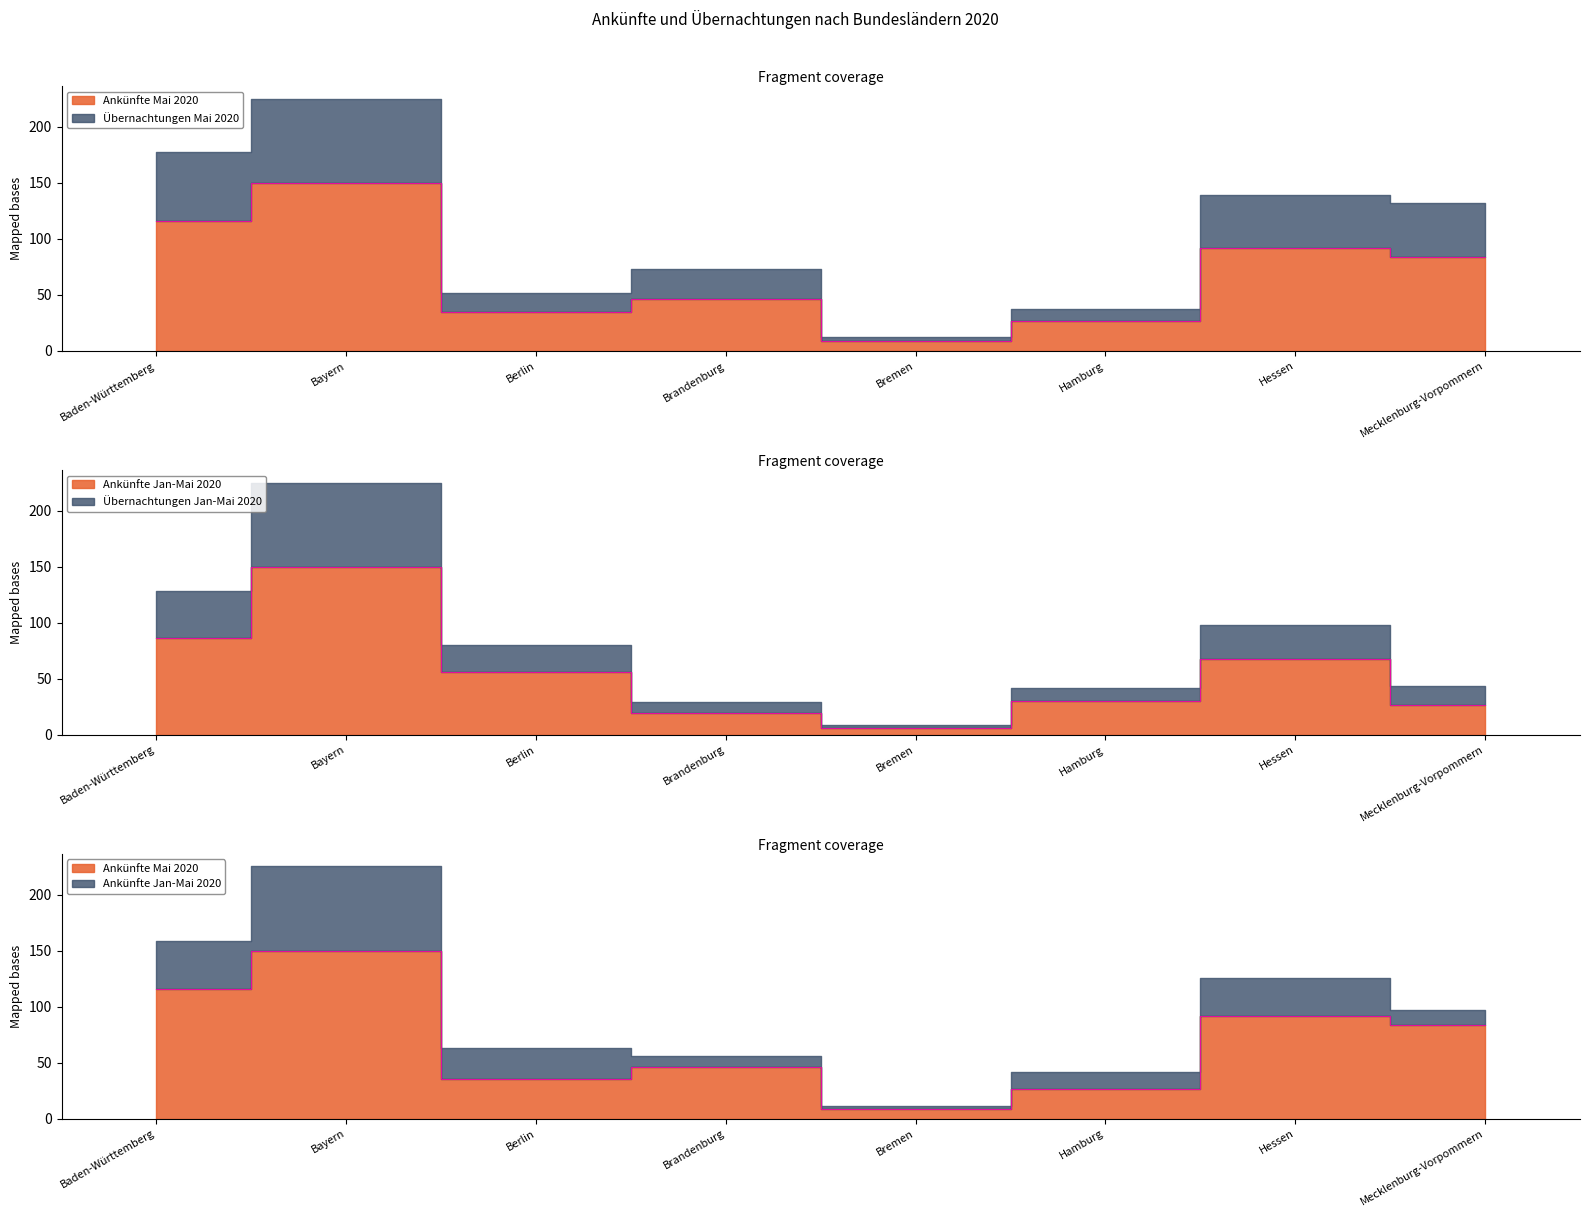

What is the change in value from Bayern to Bremen?

-141.6